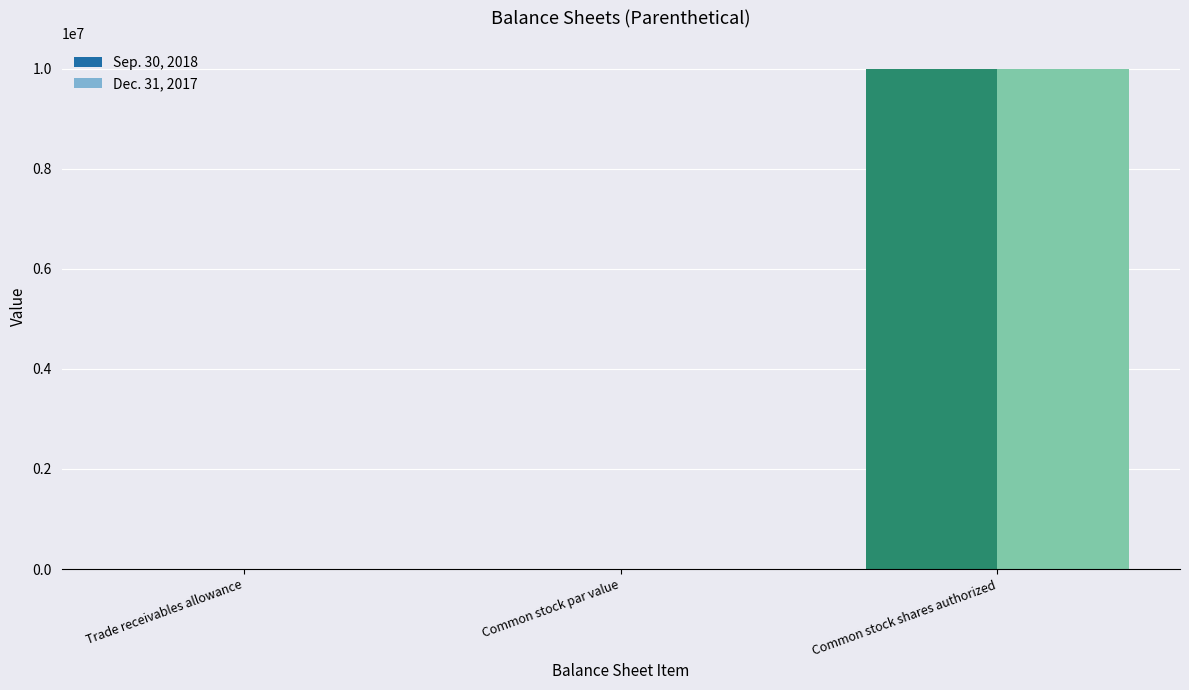

How many groups of bars are there?

3